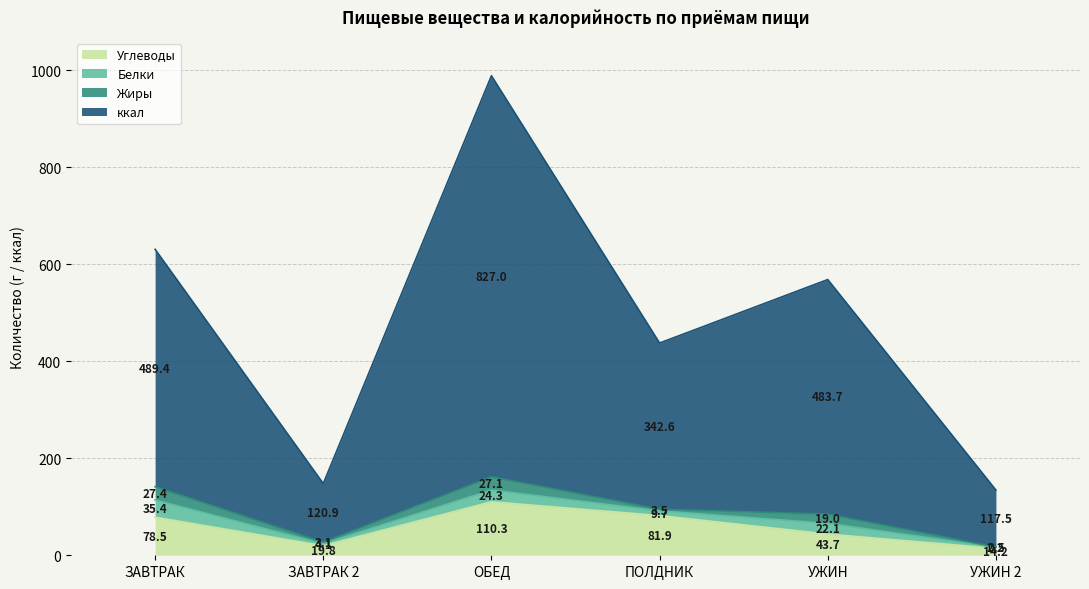

How many interior local valleys does the ккал series have?

2